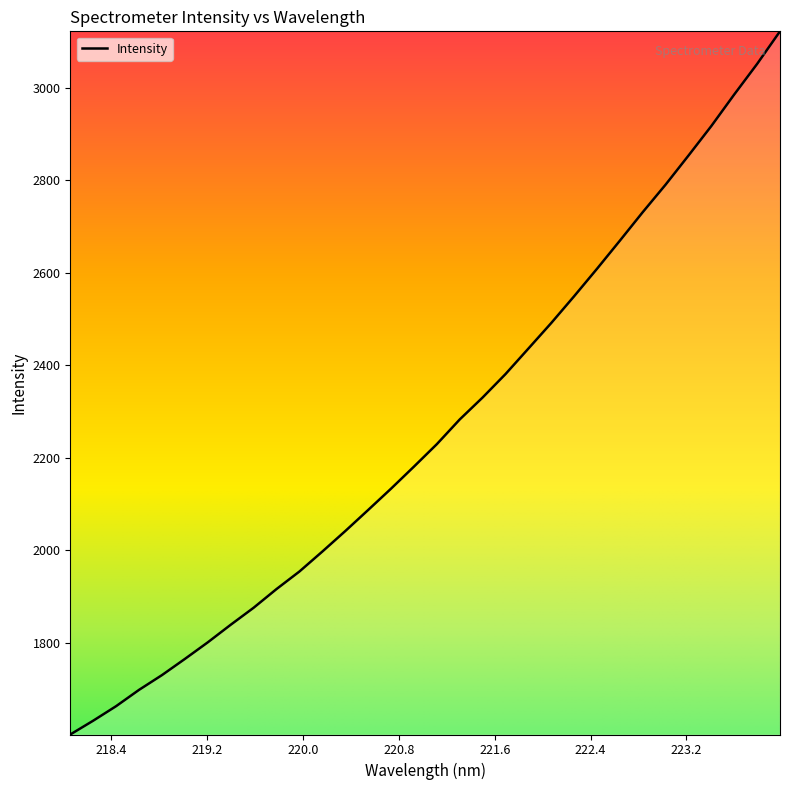

What is the average value?

2261.2